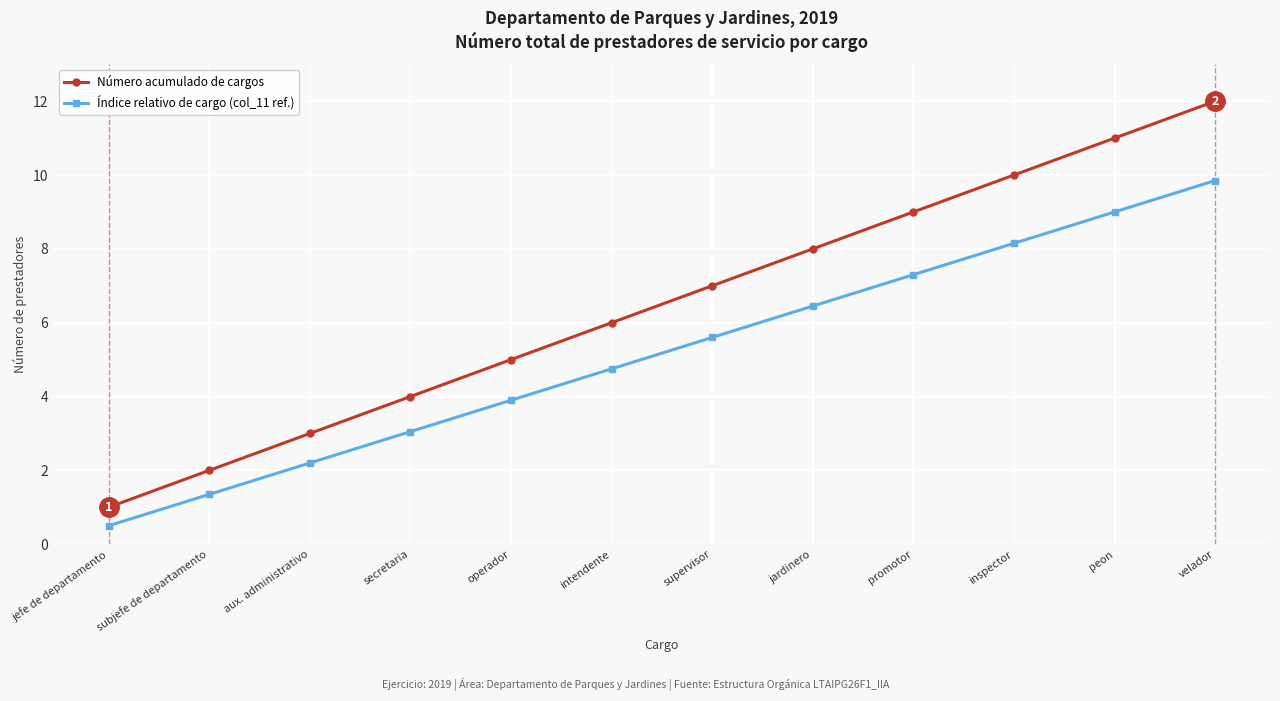

What is the minimum value shown in the chart?

0.5